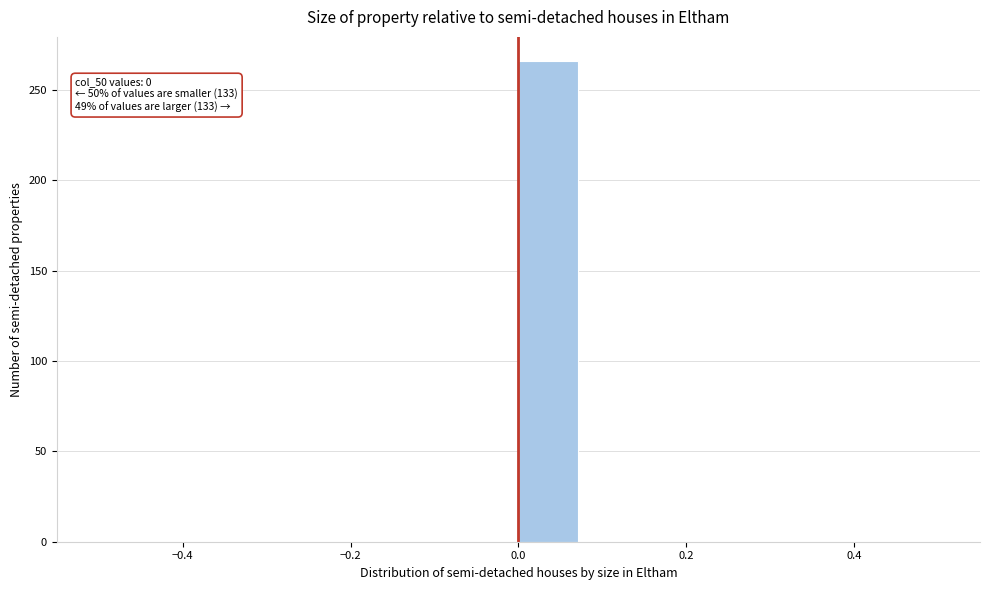

Around what value on the x-axis is the tallest bar? Give the approximate position of its centre, as read against the axis.

0.04